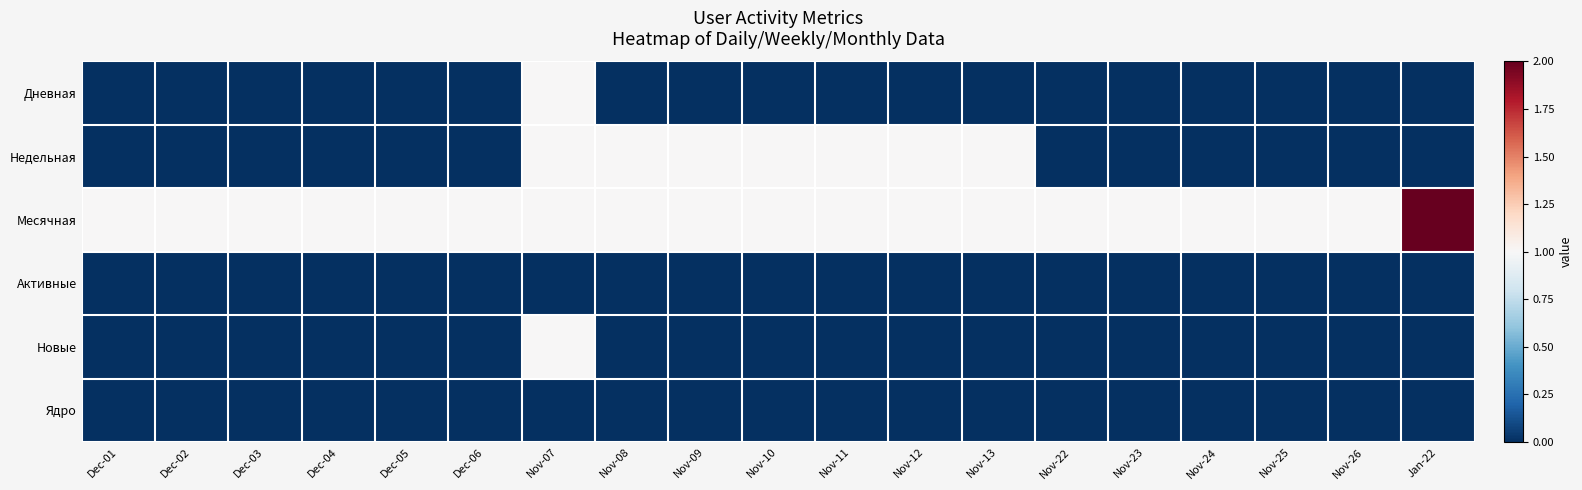

Reading left to right, list all the values displayed in this chart.

Дневная: Dec-01=0	Dec-02=0	Dec-03=0	Dec-04=0	Dec-05=0	Dec-06=0	Nov-07=1	Nov-08=0	Nov-09=0	Nov-10=0	Nov-11=0	Nov-12=0	Nov-13=0	Nov-22=0	Nov-23=0	Nov-24=0	Nov-25=0	Nov-26=0	Jan-22=0
Недельная: Dec-01=0	Dec-02=0	Dec-03=0	Dec-04=0	Dec-05=0	Dec-06=0	Nov-07=1	Nov-08=1	Nov-09=1	Nov-10=1	Nov-11=1	Nov-12=1	Nov-13=1	Nov-22=0	Nov-23=0	Nov-24=0	Nov-25=0	Nov-26=0	Jan-22=0
Месячная: Dec-01=1	Dec-02=1	Dec-03=1	Dec-04=1	Dec-05=1	Dec-06=1	Nov-07=1	Nov-08=1	Nov-09=1	Nov-10=1	Nov-11=1	Nov-12=1	Nov-13=1	Nov-22=1	Nov-23=1	Nov-24=1	Nov-25=1	Nov-26=1	Jan-22=2
Активные: Dec-01=0	Dec-02=0	Dec-03=0	Dec-04=0	Dec-05=0	Dec-06=0	Nov-07=0	Nov-08=0	Nov-09=0	Nov-10=0	Nov-11=0	Nov-12=0	Nov-13=0	Nov-22=0	Nov-23=0	Nov-24=0	Nov-25=0	Nov-26=0	Jan-22=0
Новые: Dec-01=0	Dec-02=0	Dec-03=0	Dec-04=0	Dec-05=0	Dec-06=0	Nov-07=1	Nov-08=0	Nov-09=0	Nov-10=0	Nov-11=0	Nov-12=0	Nov-13=0	Nov-22=0	Nov-23=0	Nov-24=0	Nov-25=0	Nov-26=0	Jan-22=0
Ядро: Dec-01=0	Dec-02=0	Dec-03=0	Dec-04=0	Dec-05=0	Dec-06=0	Nov-07=0	Nov-08=0	Nov-09=0	Nov-10=0	Nov-11=0	Nov-12=0	Nov-13=0	Nov-22=0	Nov-23=0	Nov-24=0	Nov-25=0	Nov-26=0	Jan-22=0